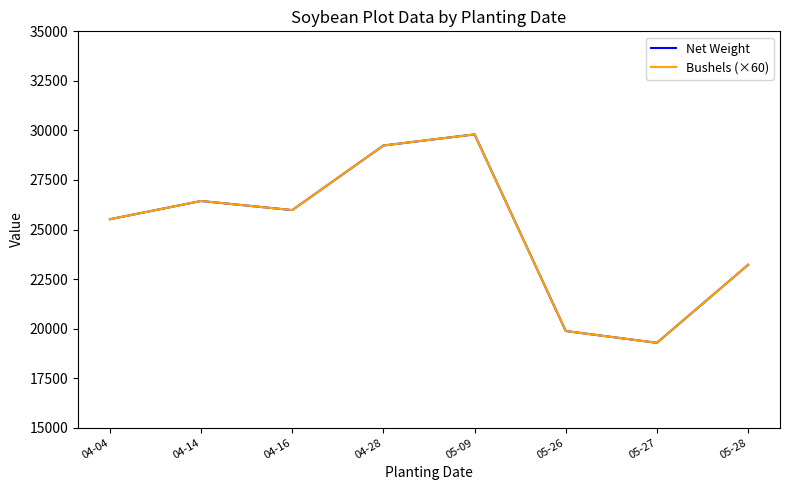

What is the sum of the Net Weight values at 05-09 and 04-14?

56240.0